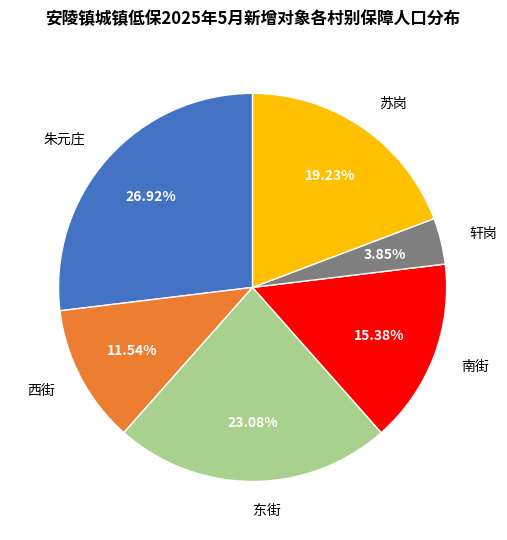

To the nearest percent, what is the difference between the largest and smallest slice percentages?

23%